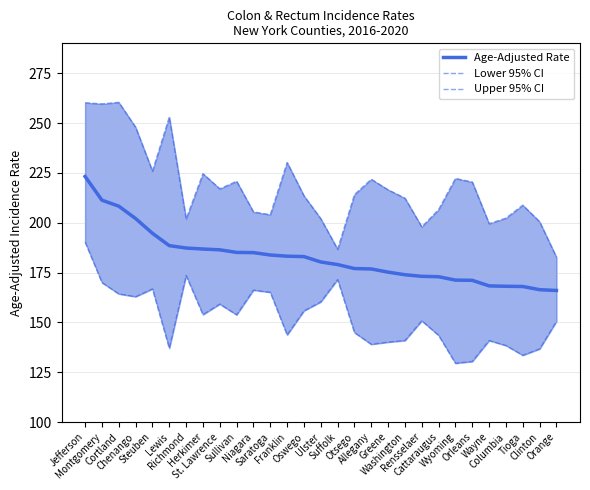

At which category is the sum across all series the highest?

Jefferson